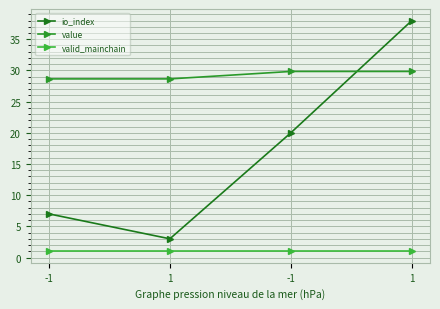

Where is value nearest to the value 29?

-1